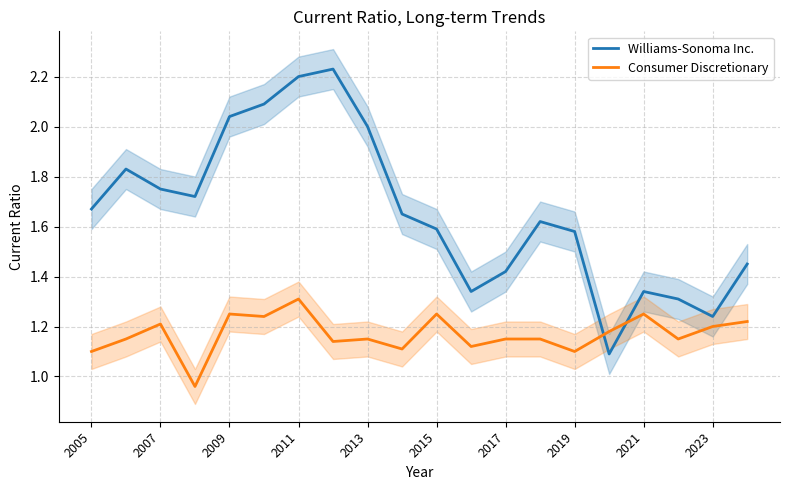

How many Consumer Discretionary values are between 1 and 2?

19